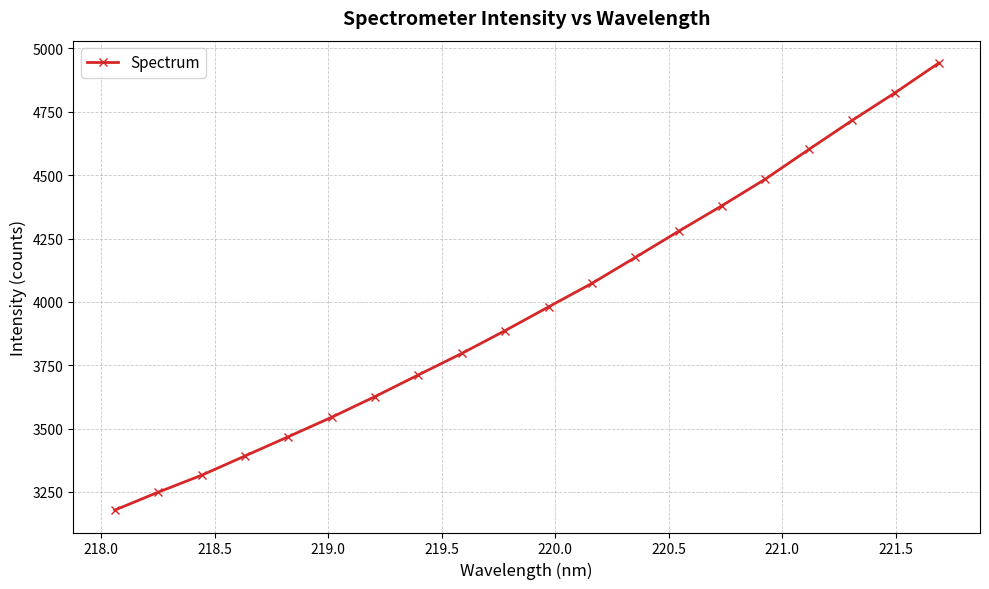

What is the minimum value shown in the chart?

3178.3